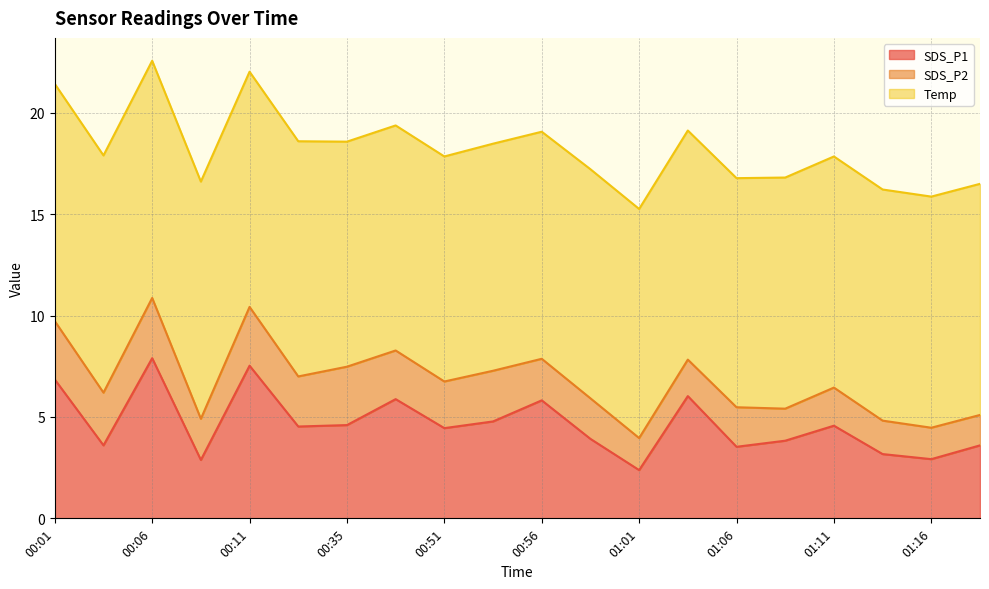

What are all the series names shown in the legend?

SDS_P1, SDS_P2, Temp